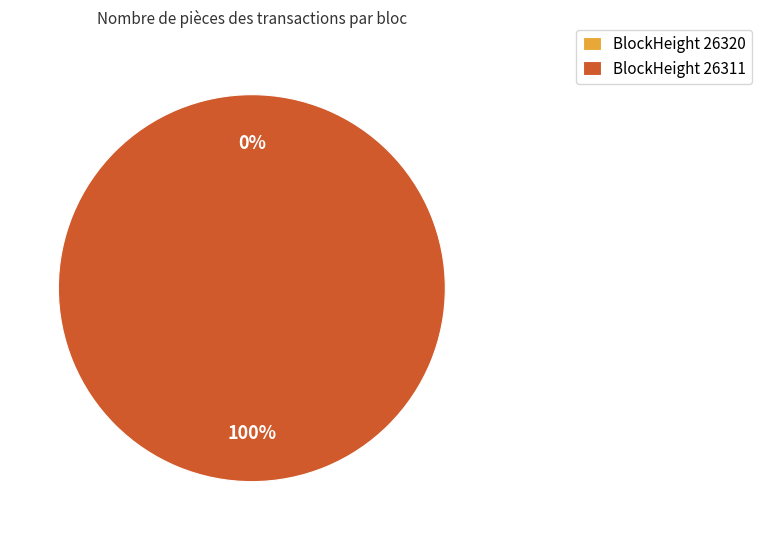

Is the sum of 26311 and 26320 greater than half?

Yes